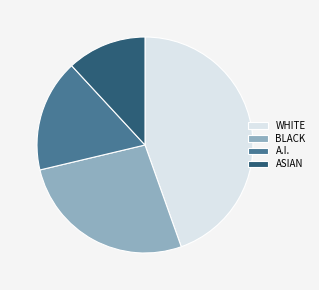

Combined, do BLACK and ASIAN account for over 50%?

No